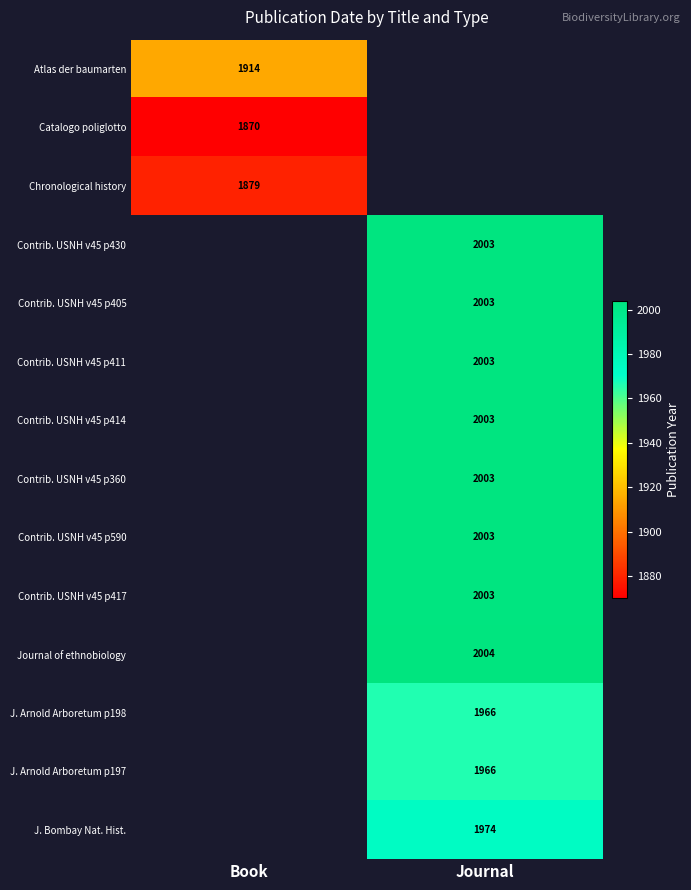

Count the number of categories in the chart.

2